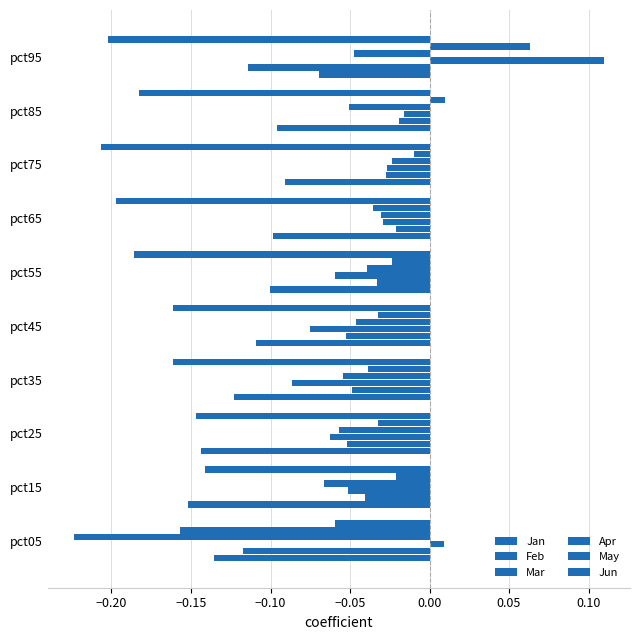

How many data points does each series have?

10